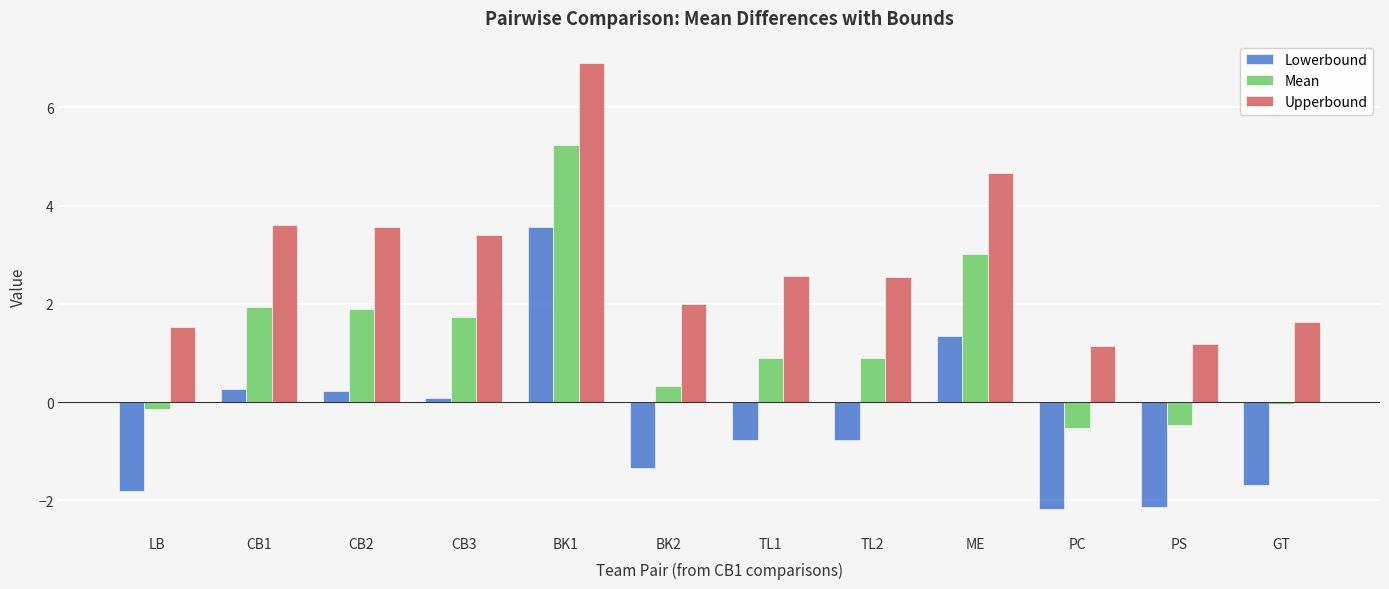

What is the label of the 1st bar from the right?

GT